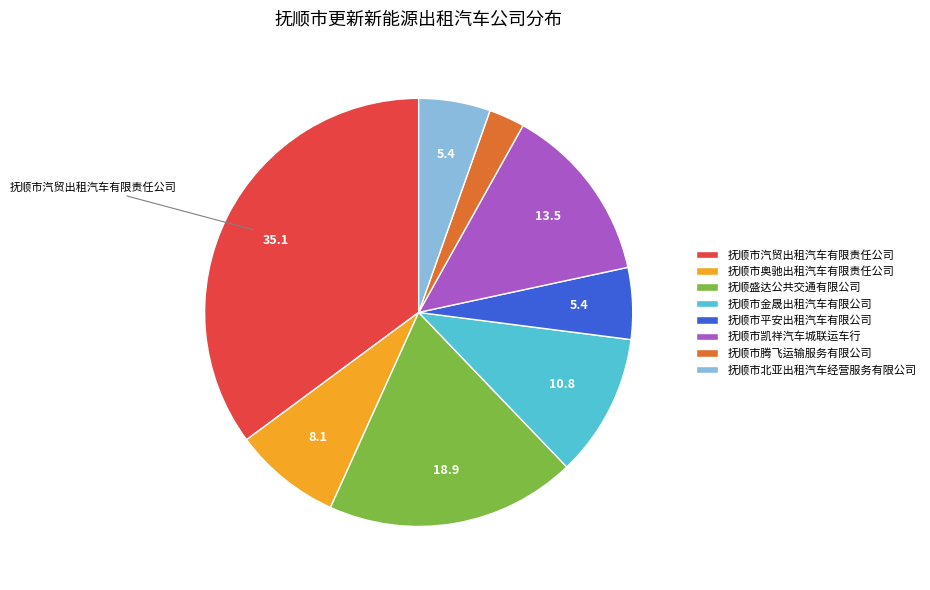

Approximately how many times larger is the value at 抚顺市奥驰出租汽车有限责任公司 compared to 抚顺市腾飞运输服务有限公司?

3.0